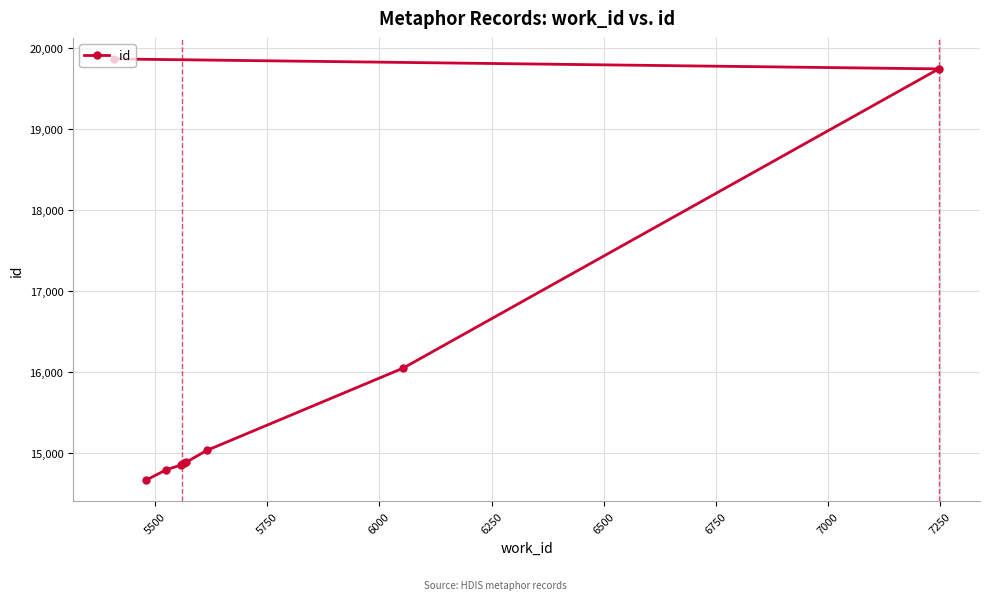

What is the smallest value displayed?

14659